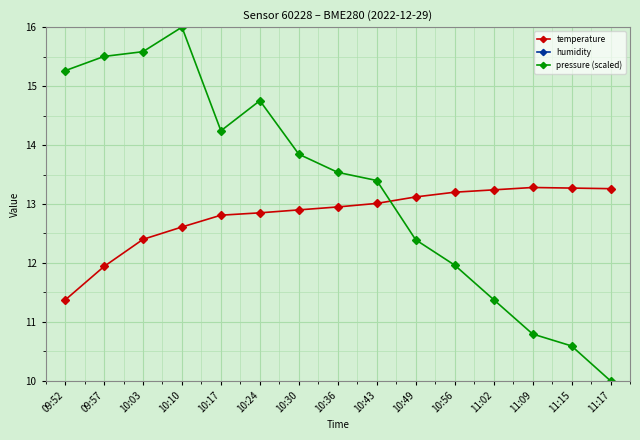

Read the temperature value at 11:15.

13.3